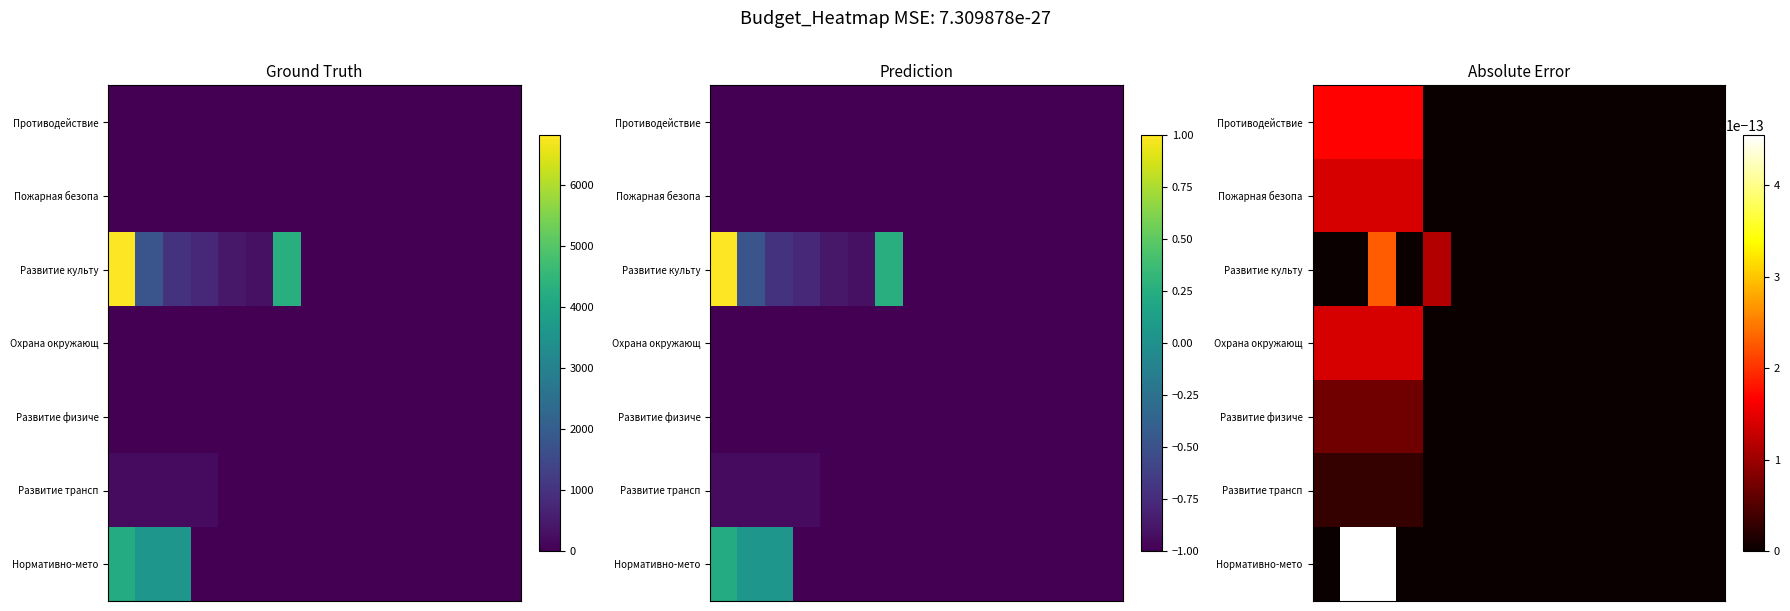

Between 5 and 8, which is larger?

5